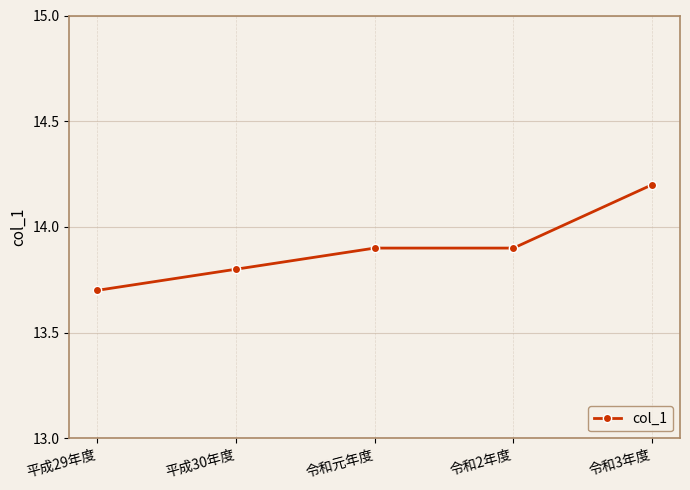

The chart shows a value of 13.7 at 平成29年度. True or false?

True